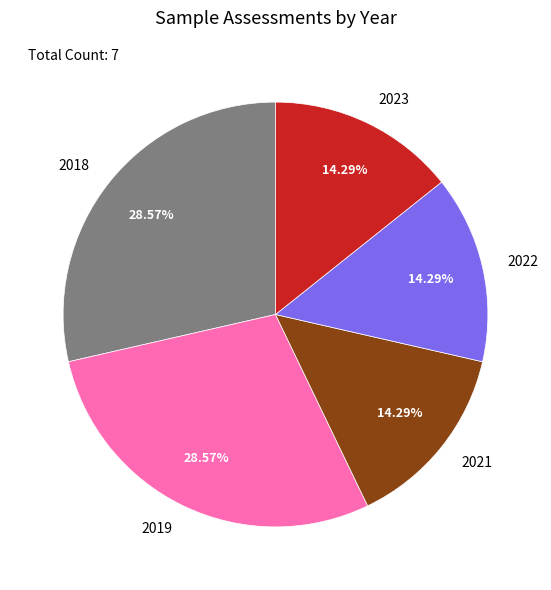

How many segments does this pie chart have?

5